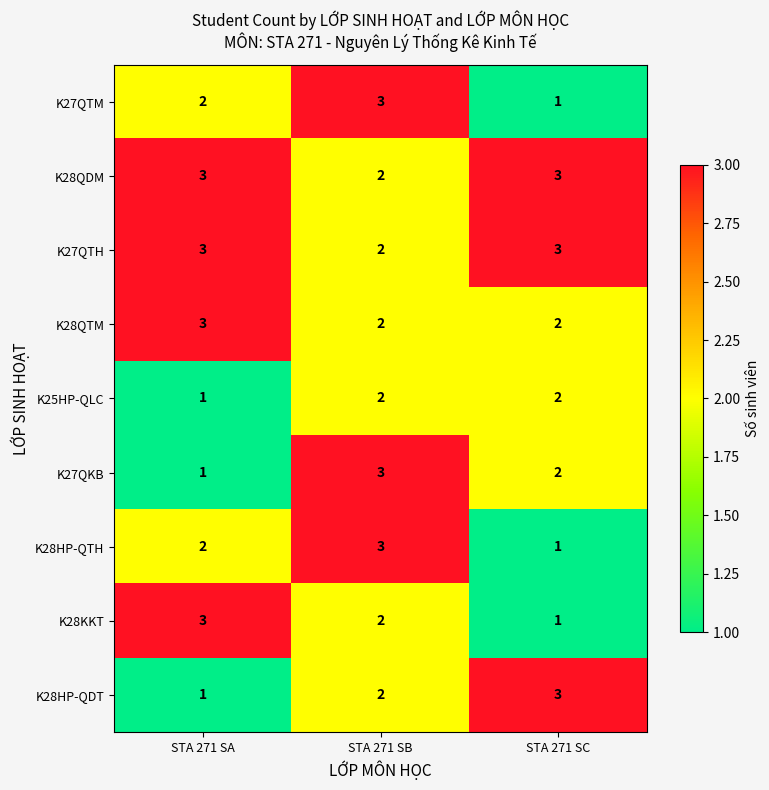

True or false: K25HP-QLC has a value of 1 at STA 271 SB.

False